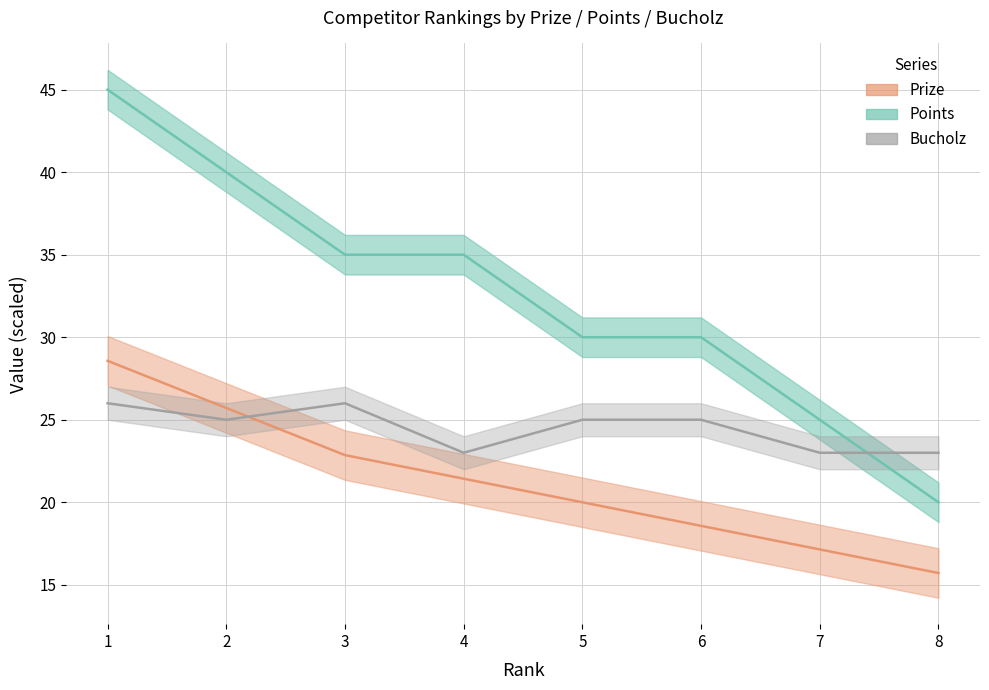

How many Points values are between 30 and 40?

5